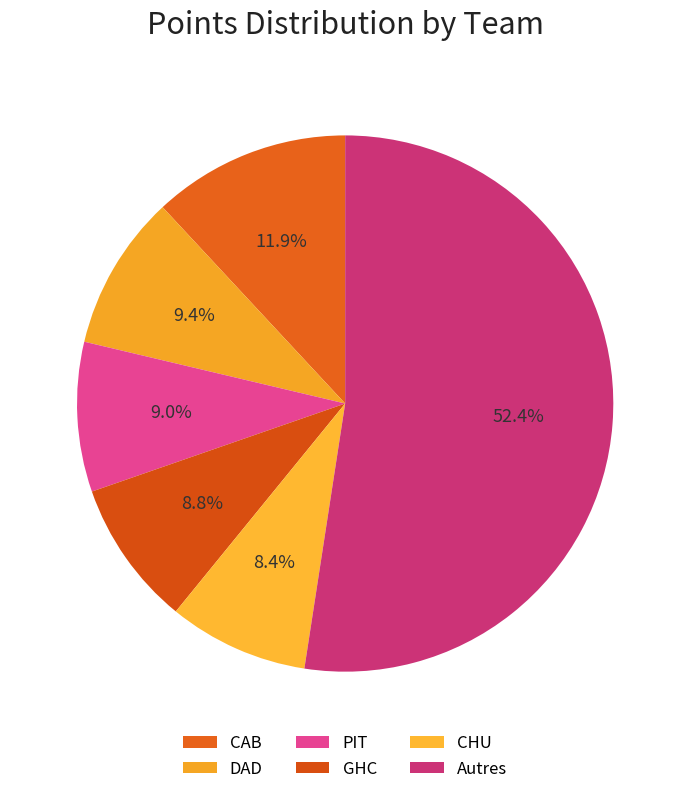

Does any single category account for the majority?

Yes